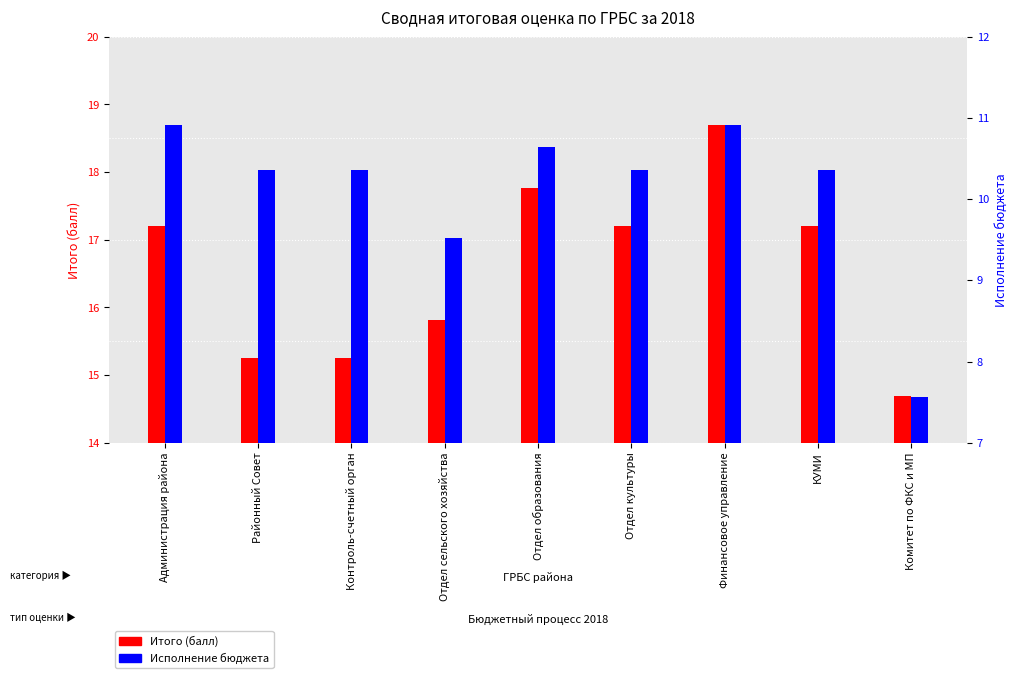

What is the total value across all series at Отдел сельского хозяйства?

25.3